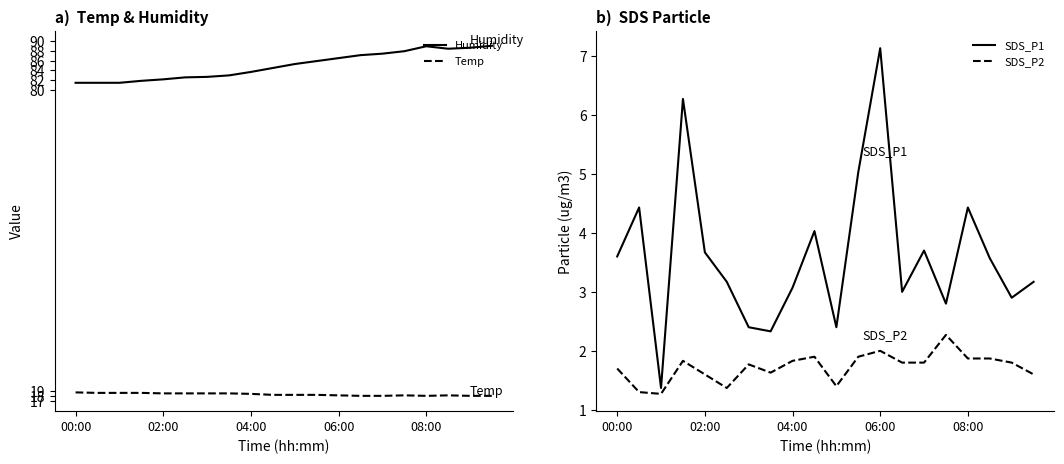

True or false: Humidity and Temp cross at least once.

False